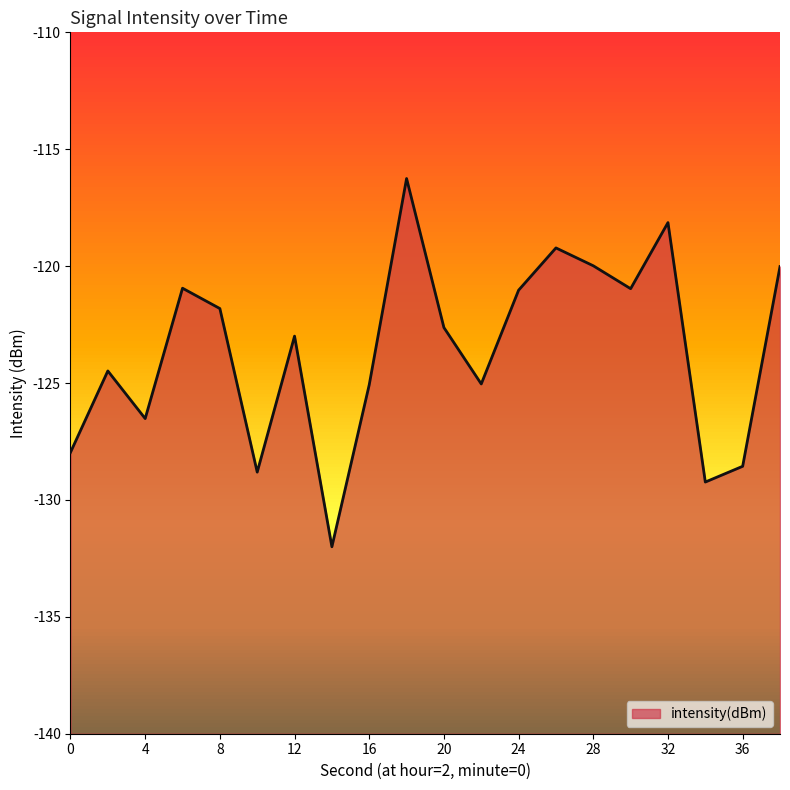

Reading left to right, transcribe all the data shown in this chart.

-128.0	-124.5	-126.5	-120.9	-121.8	-128.8	-123.0	-132.0	-125.1	-116.3	-122.6	-125.0	-121.0	-119.2	-120.0	-121.0	-118.1	-129.2	-128.6	-120.0